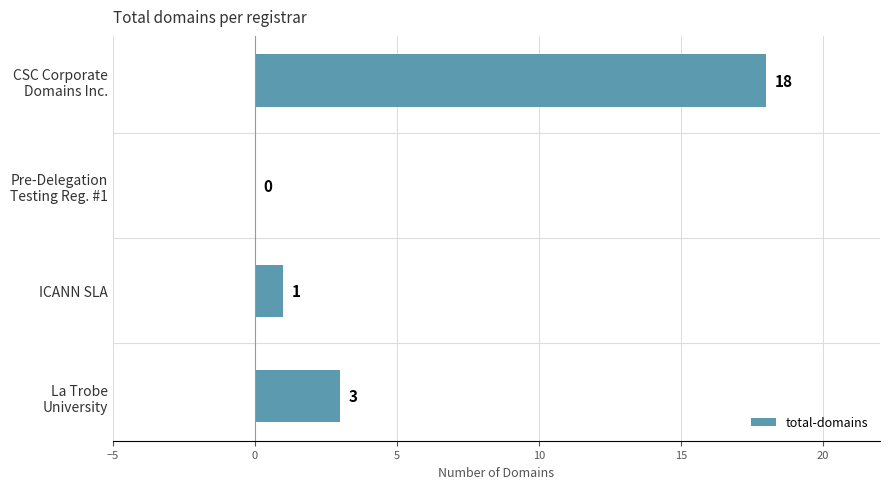

The chart shows a value of 1 at ICANN SLA. True or false?

True